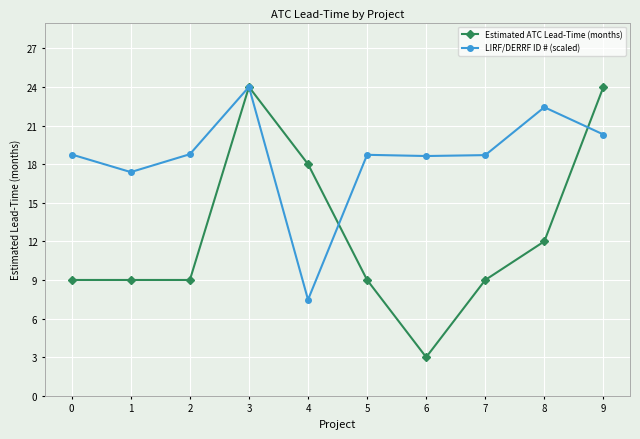

Where is the first local minimum for LIRF/DERRF ID # (scaled)?

1